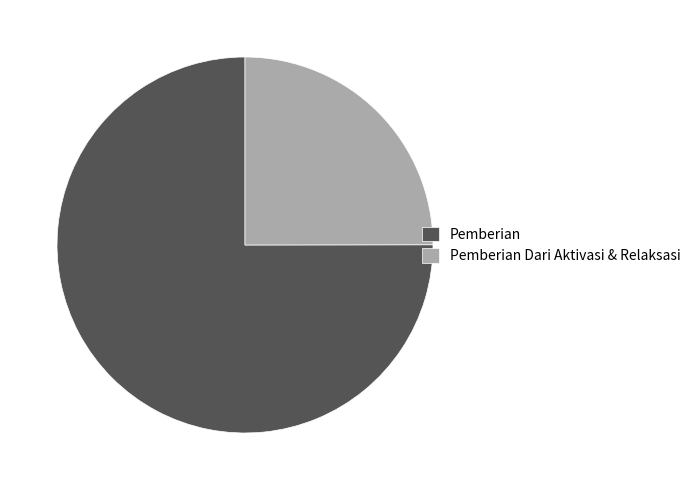

Does any single category account for the majority?

Yes